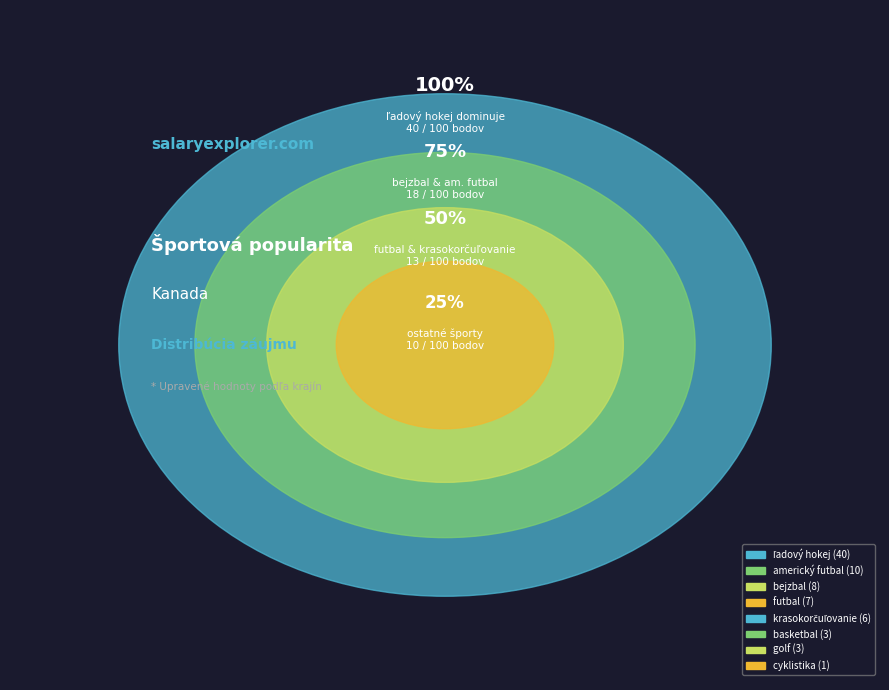

Count the number of slices in the pie.

8